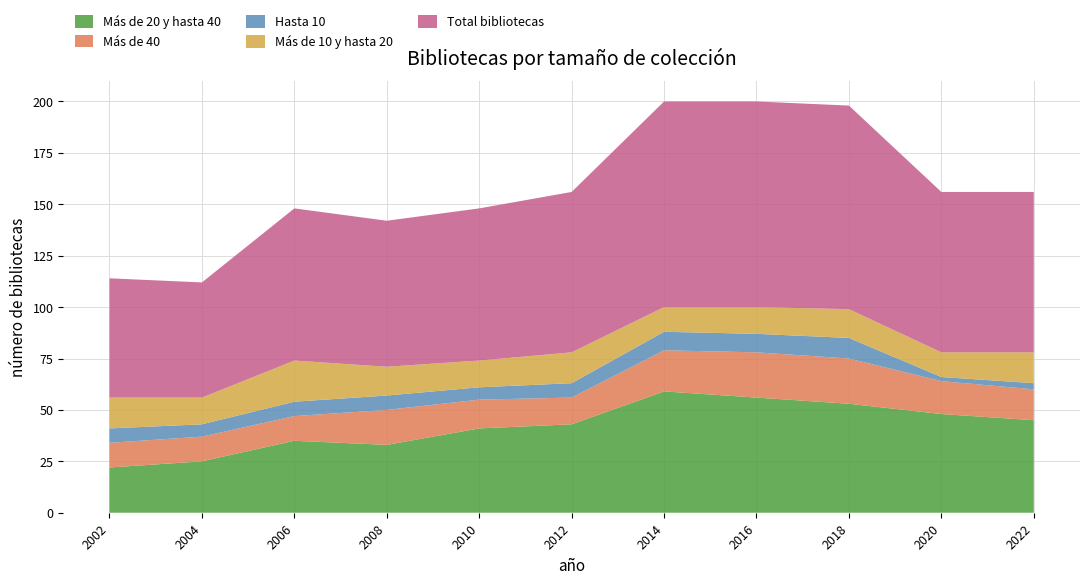

Reading left to right, extract all data points from this chart.

4. Más de 20 y hasta 40 - Bibliotecas: 22	25	35	33	41	43	59	56	53	48	45
5. Más de 40 - Bibliotecas: 12	12	12	17	14	13	20	22	22	16	15
2. Hasta 10 - Bibliotecas: 7	6	7	7	6	7	9	9	10	2	3
3. Más de 10 y hasta 20 - Bibliotecas: 15	13	20	14	13	15	12	13	14	12	15
1. Total bibliotecas - Bibliotecas: 58	56	74	71	74	78	100	100	99	78	78